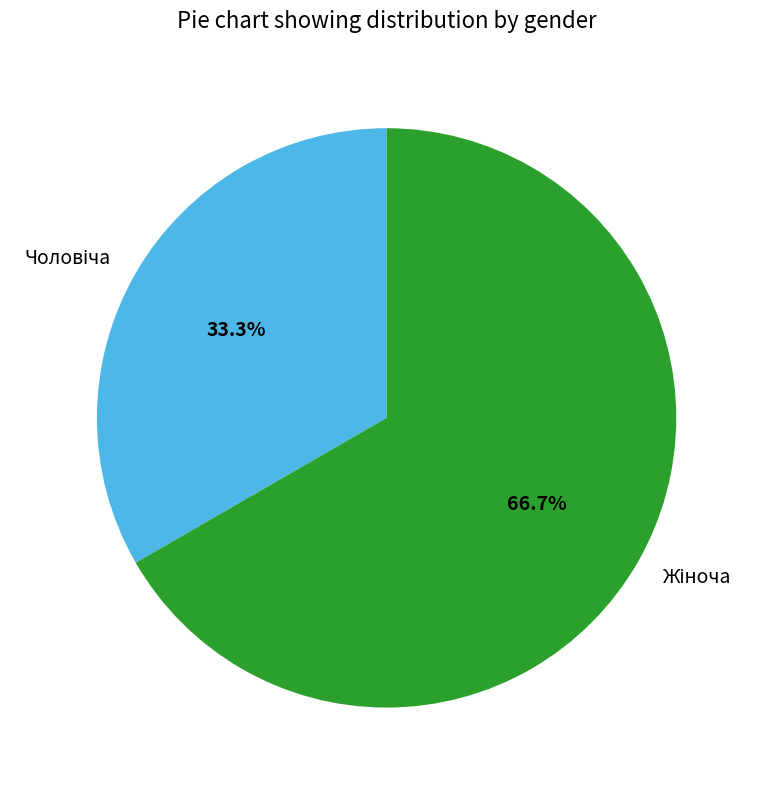

Does any single category account for the majority?

Yes